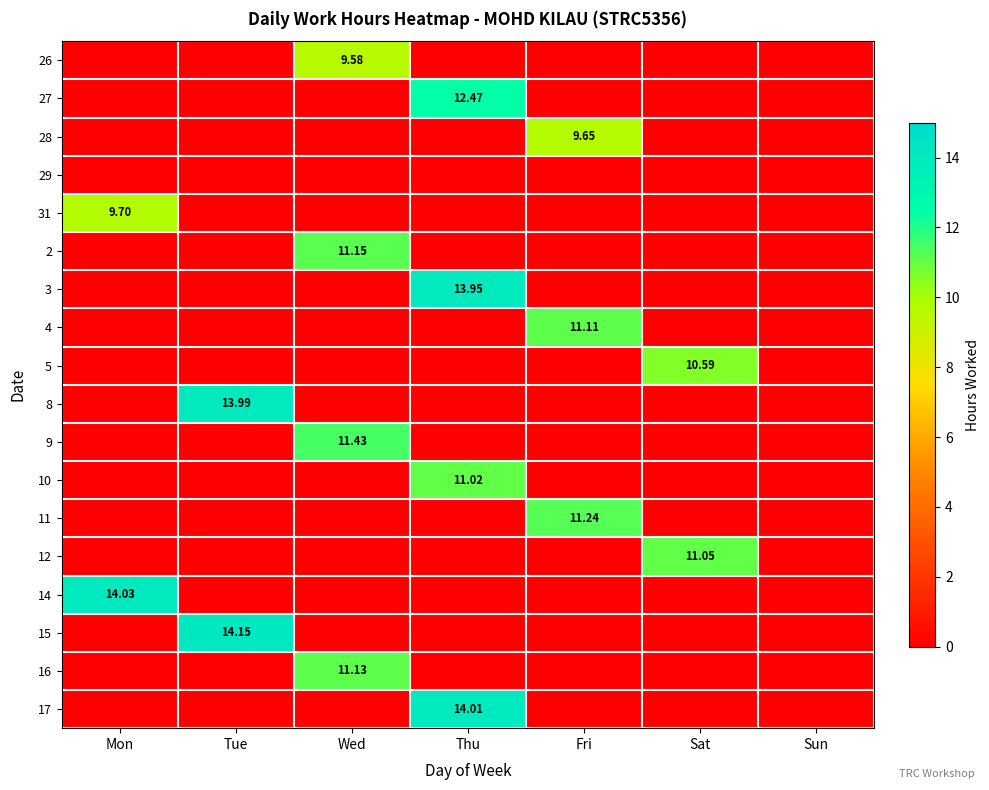

Is the value of 11 at Mon greater than the value of 15 at Sun?

No